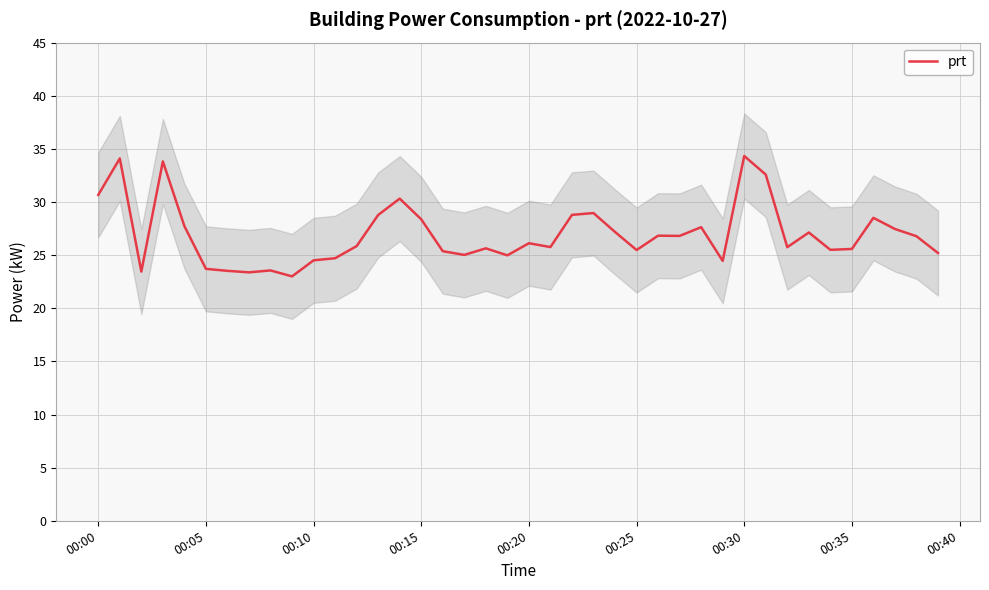

What is the highest value of the prt series?

34.3